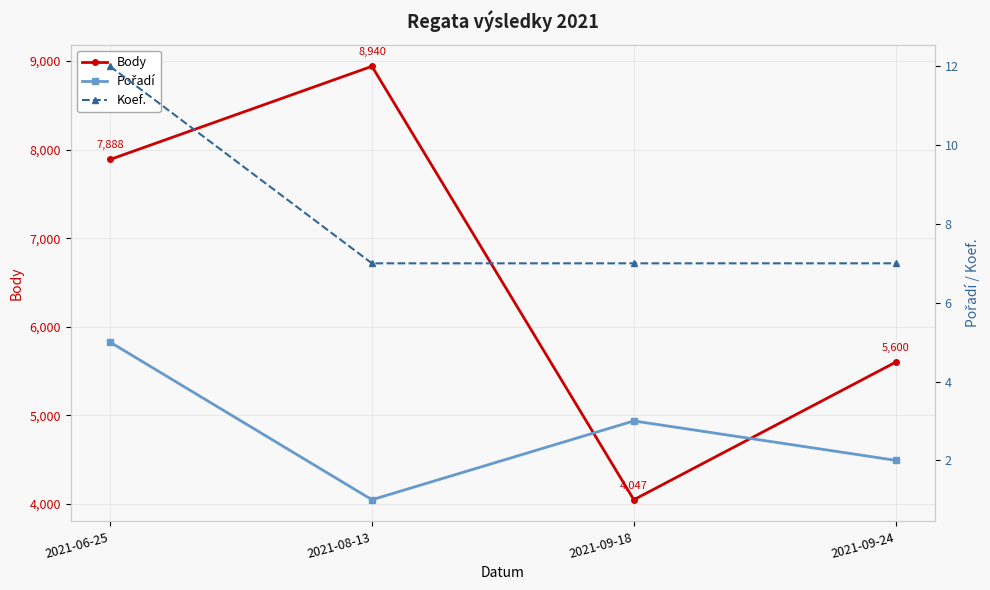

What is the maximum value for Koef.?

12